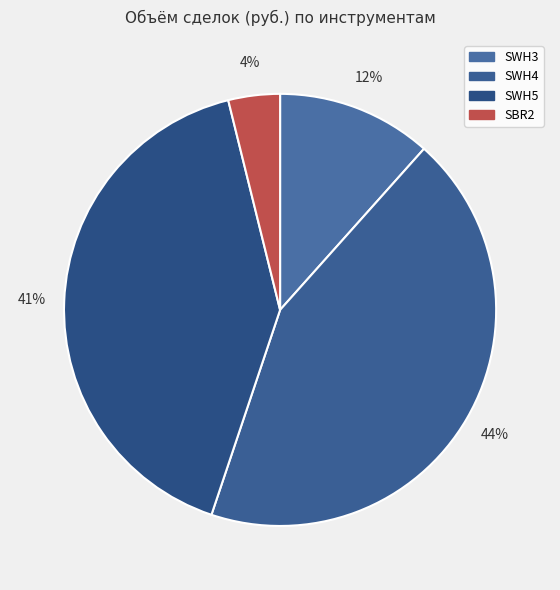

To the nearest percent, what is the average slice percentage?

25%